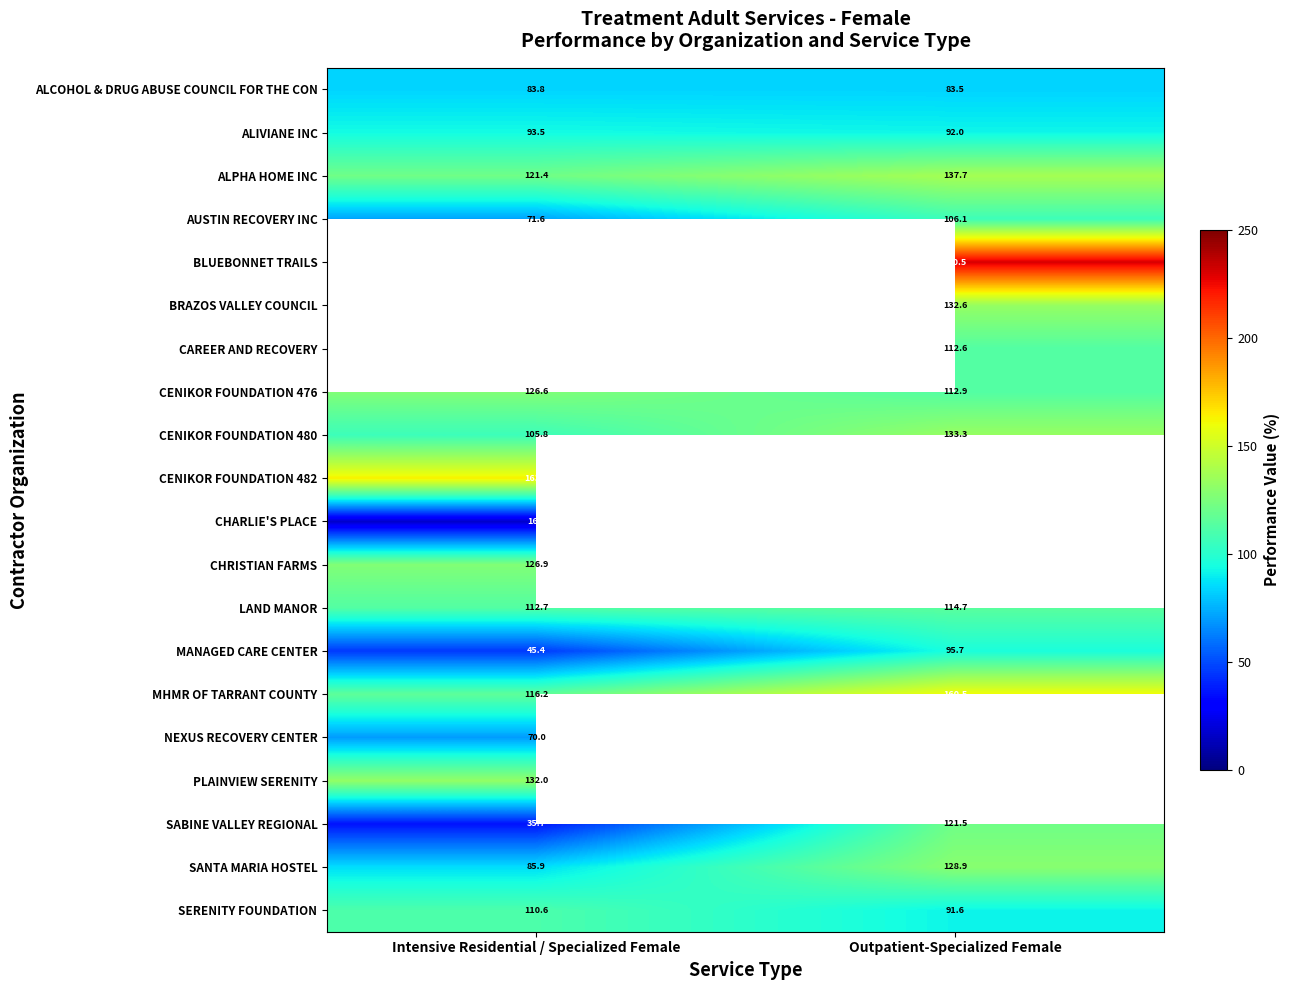

What is the difference between the LAND MANOR values at Intensive Residential / Specialized Female and Outpatient-Specialized Female?

2.0